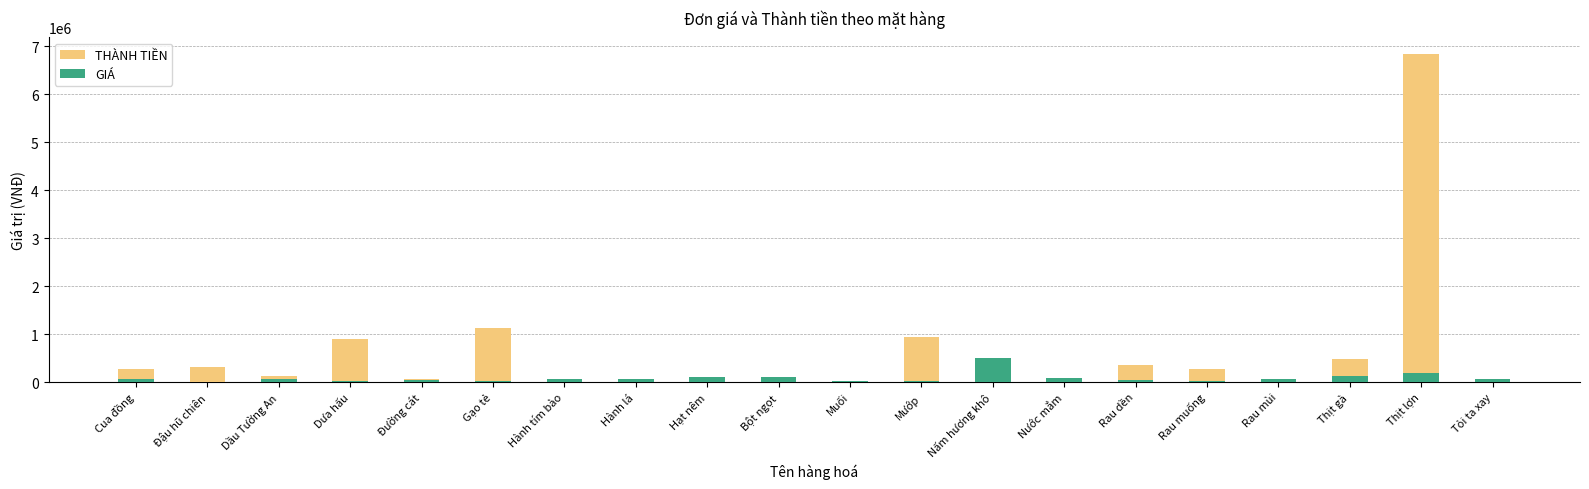

What value does the GIÁ series have at Hạt nêm?

100000